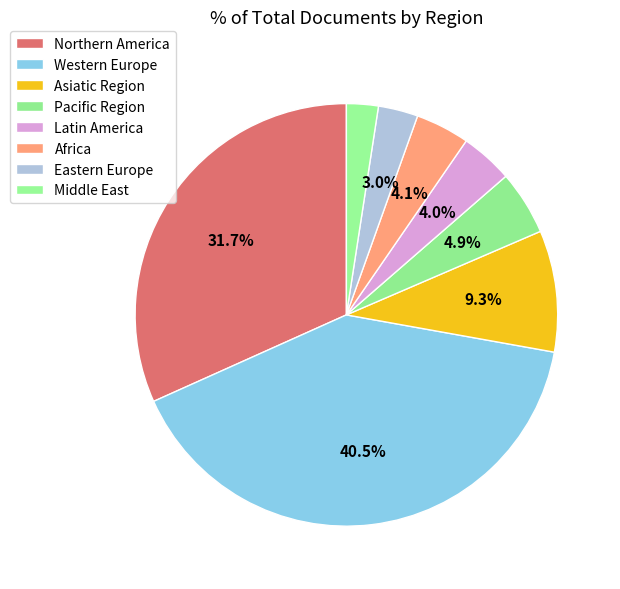

How many segments does this pie chart have?

8